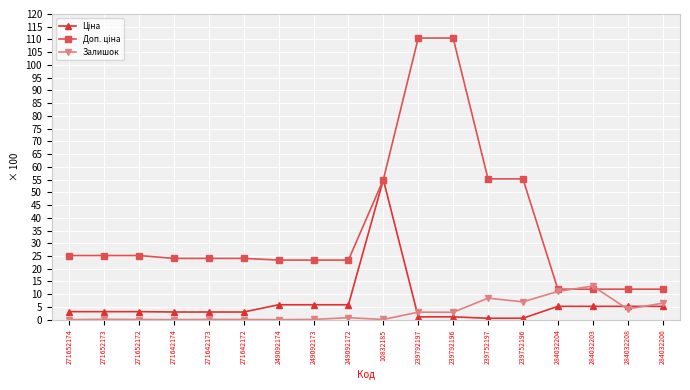

What is the difference between the highest and lowest values at 271642172?

24.0